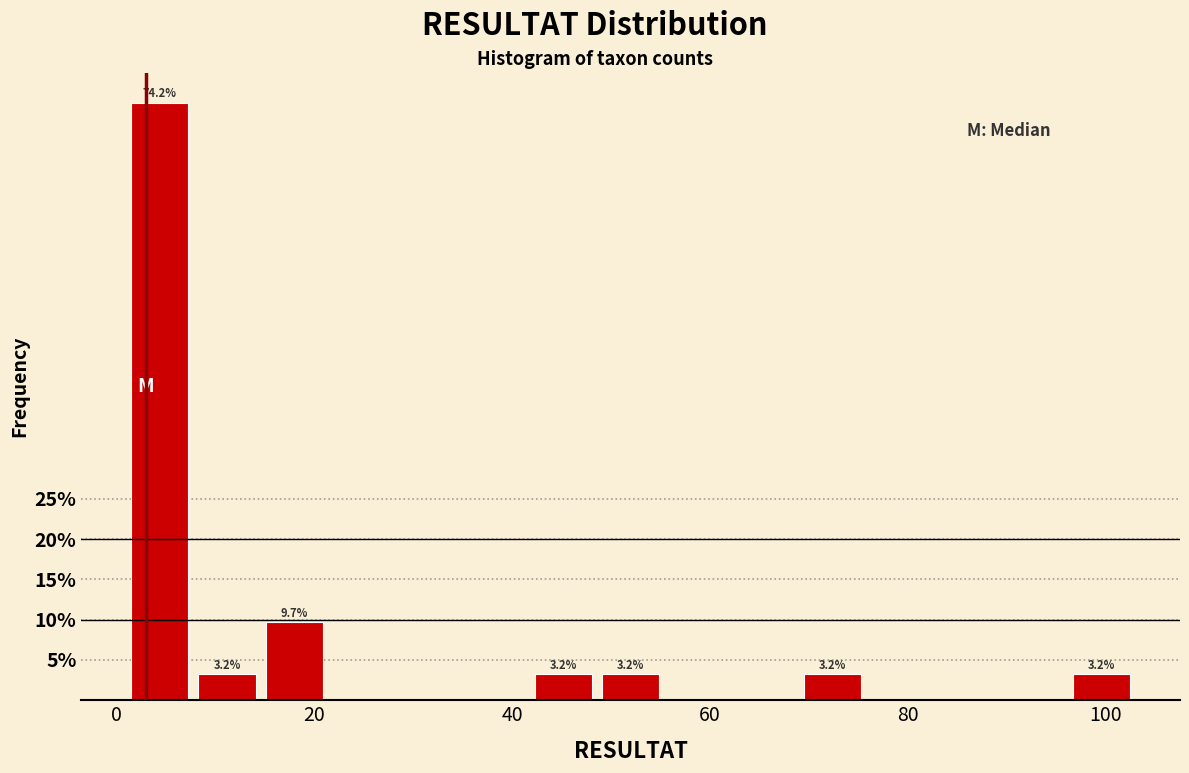

Read against the x-axis, roughly where is the centre of the tallest bar?

4